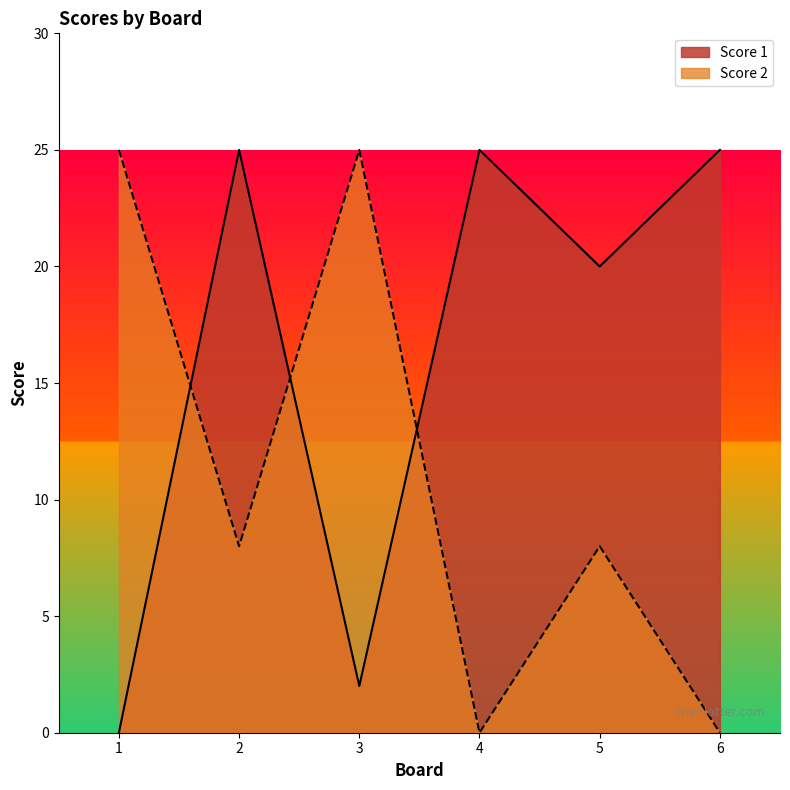

Which series ends up on top after the final intersection of Score 2 and Score 1?

Score 1